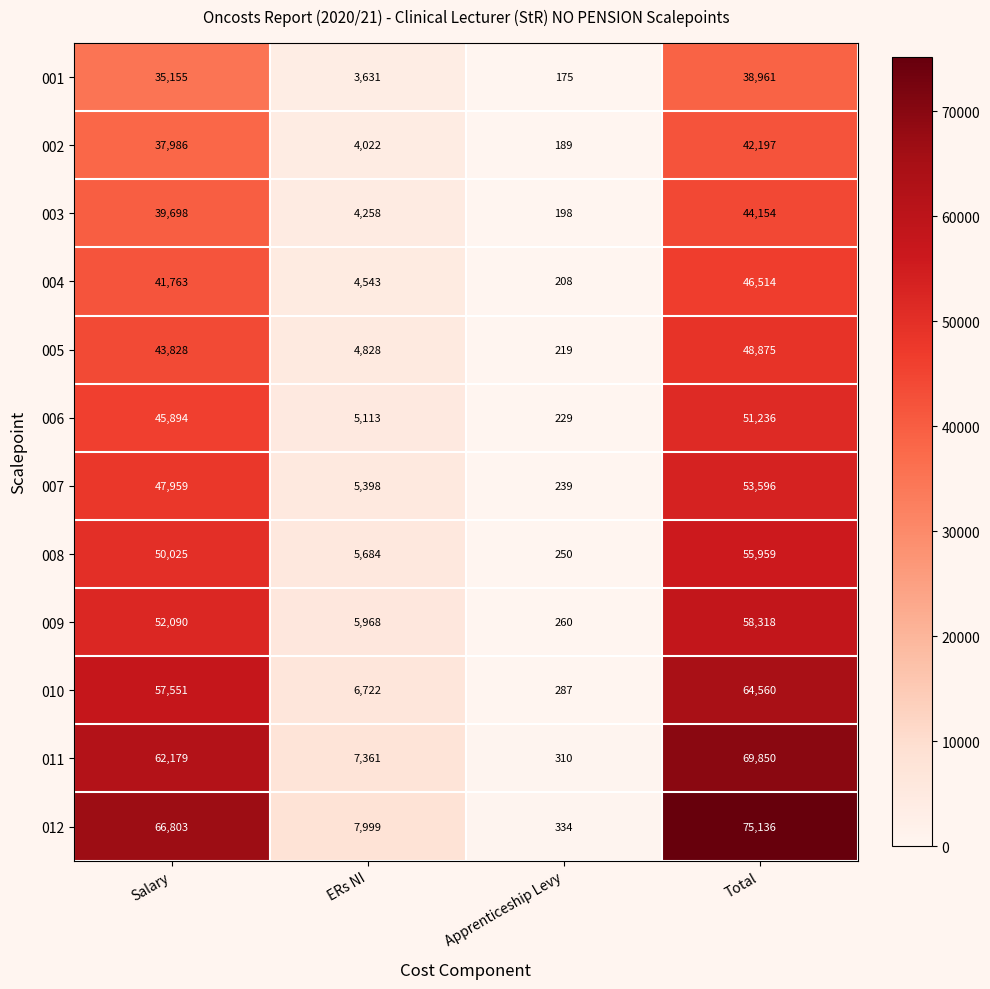

Which category has the lowest value across all series?

Apprenticeship Levy